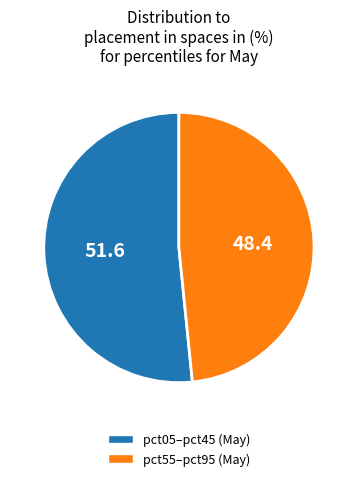

Does any single category account for the majority?

Yes